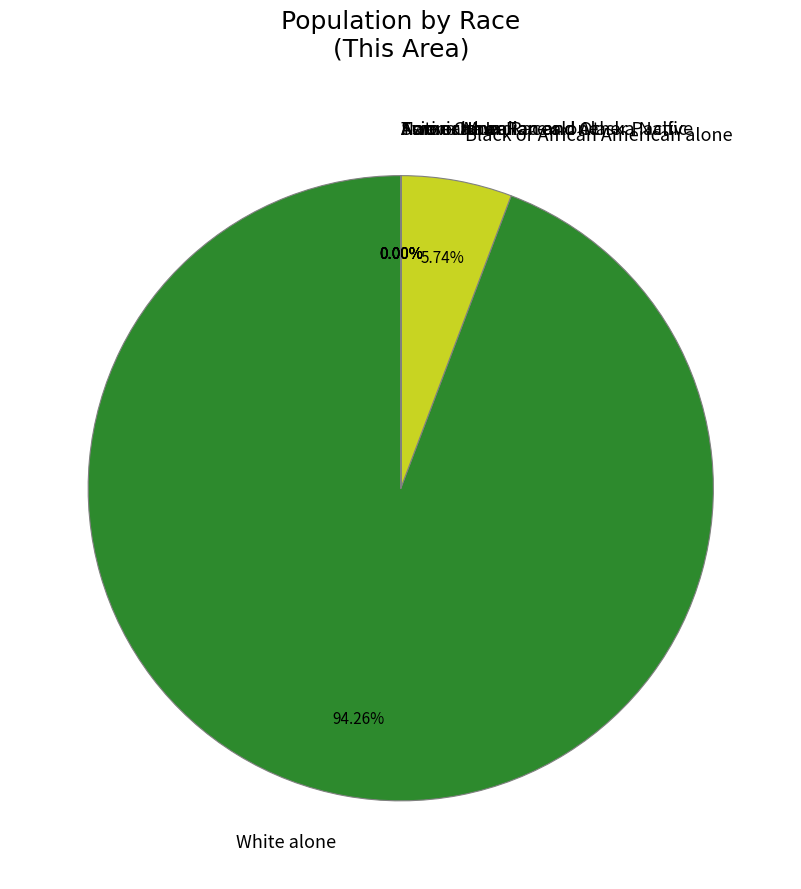

What is the largest slice in the pie chart?

White alone